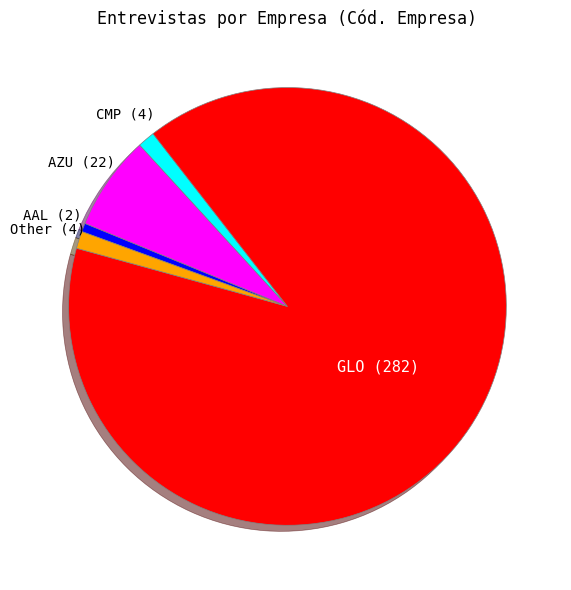

What is the largest slice in the pie chart?

GLO